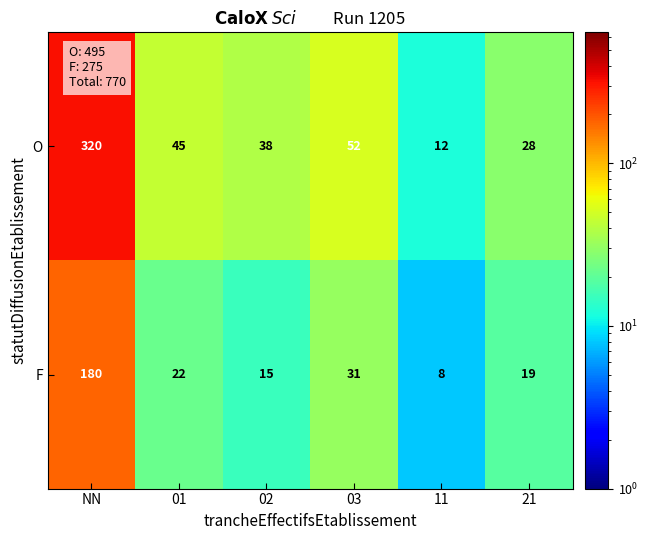

Which series has the largest range (max minus min)?

O